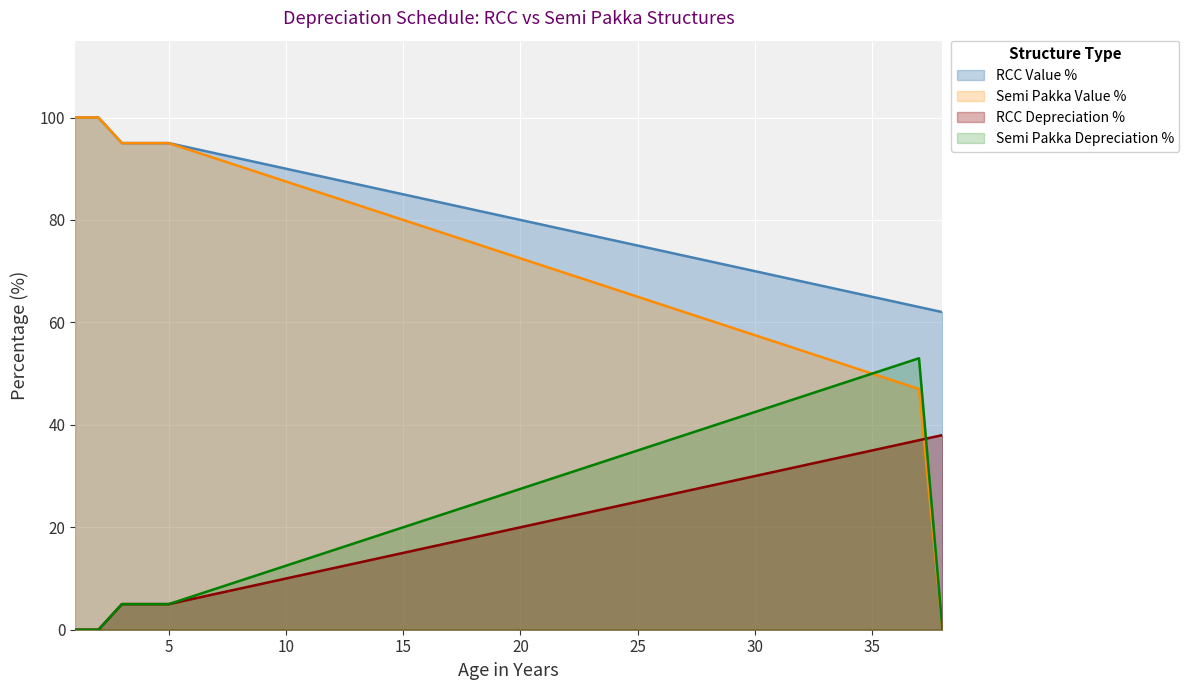

Rank the series at 11 from highest to lowest value.

RCC Depreciation %, Semi Pakka Value %, Semi Pakka Depreciation %, RCC Value %